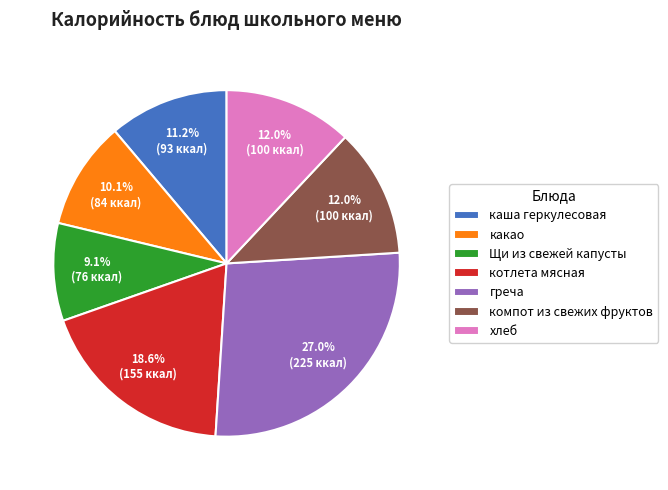

Count the number of slices in the pie.

7